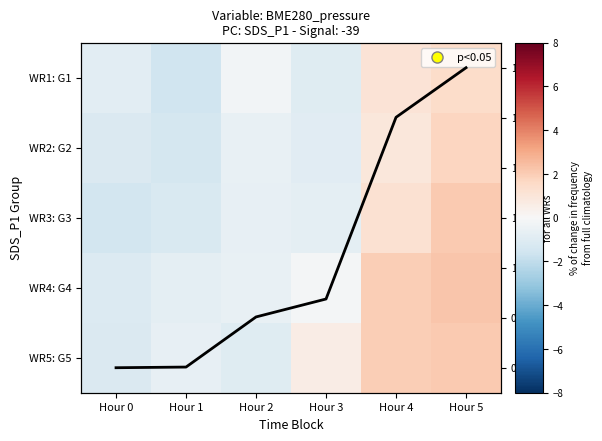

Where does the WR1: G1 series first go above 0?

Hour 4